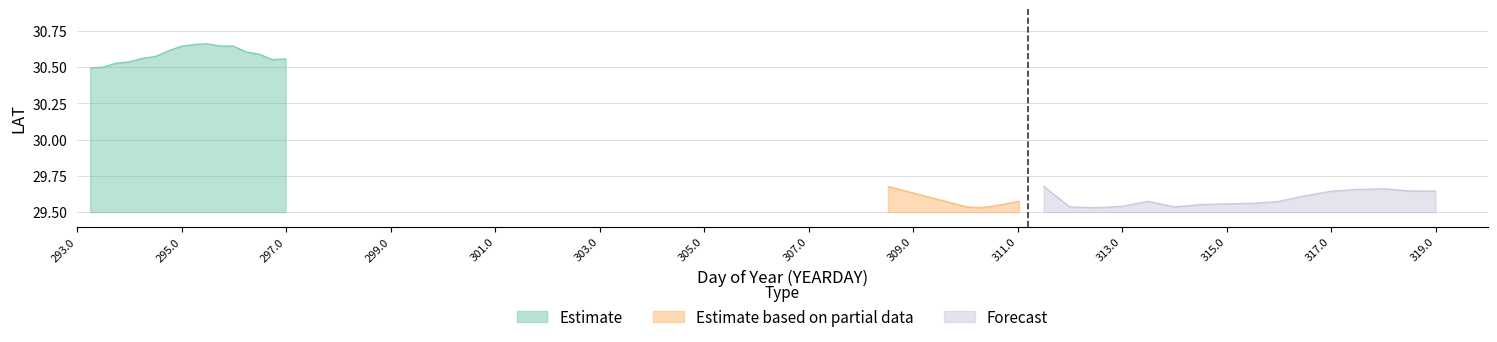

What is the label of the 4th point from the left?

299.0